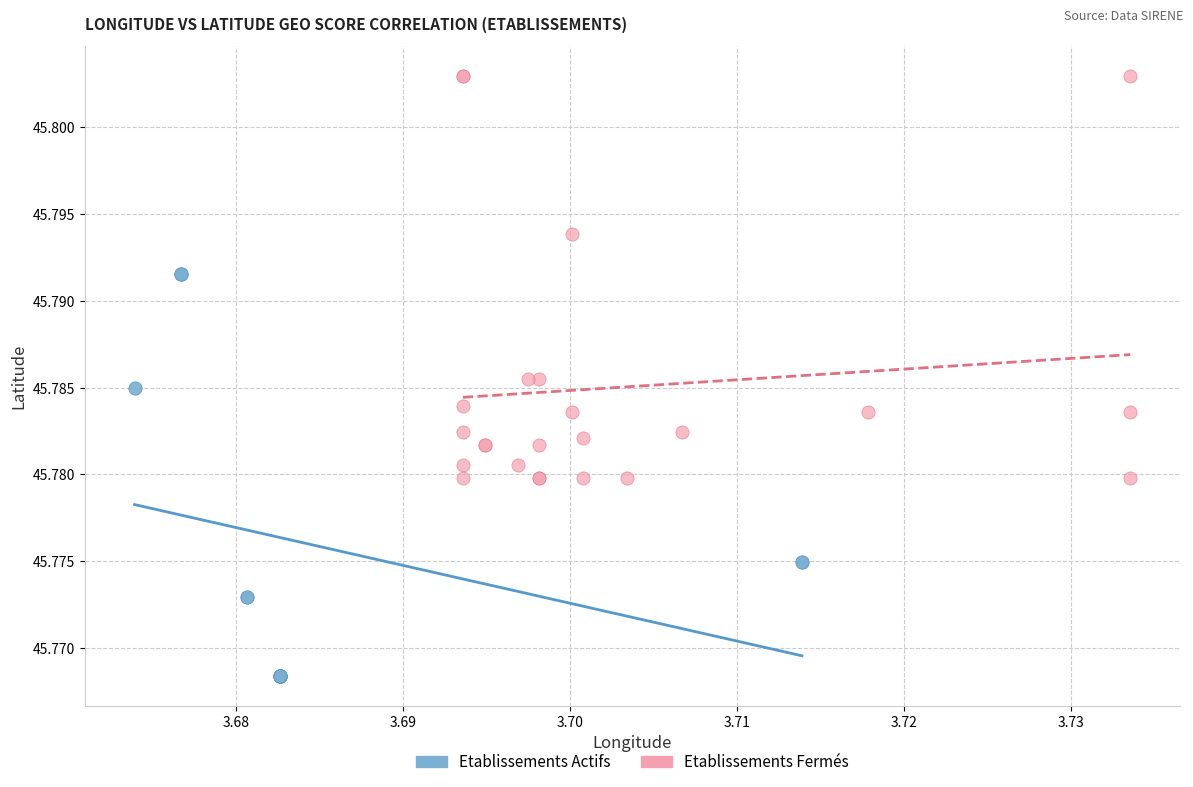

Which series reaches the minimum Y coordinate?

Etablissements Actifs